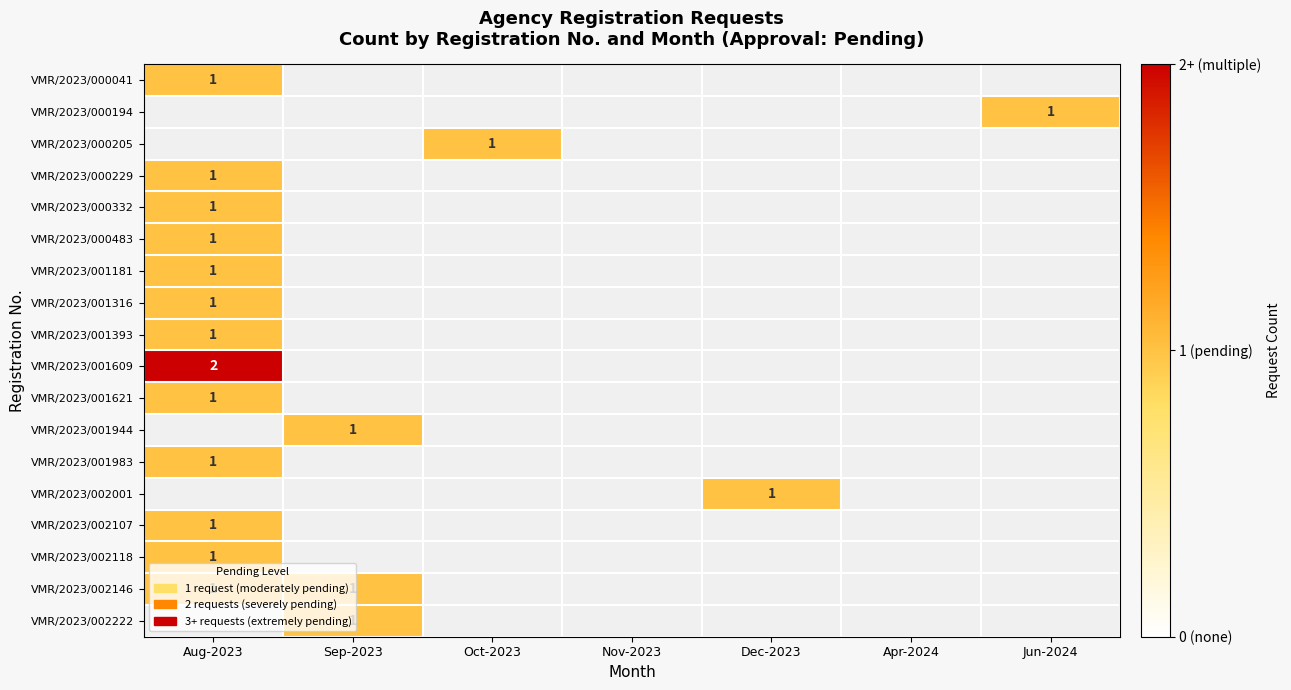

How many values in VMR/2023/001181 are above zero?

1